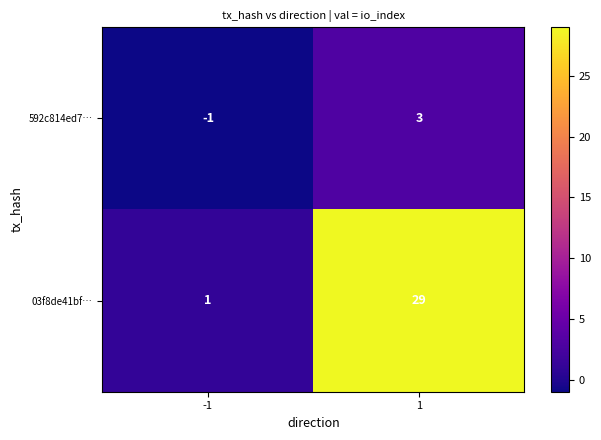

Which series has the widest spread of values?

03f8de41bf…